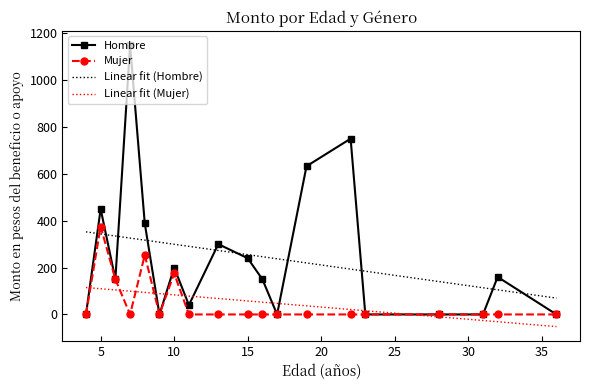

True or false: Mujer has more than 2 points higher than both neighbors.

True